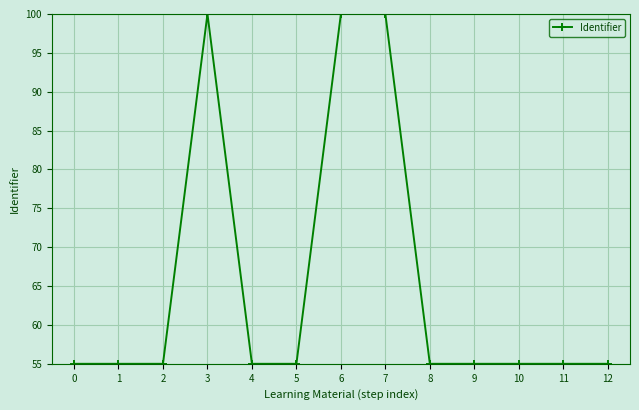

What is the value of the 6th point from the left?

55.0